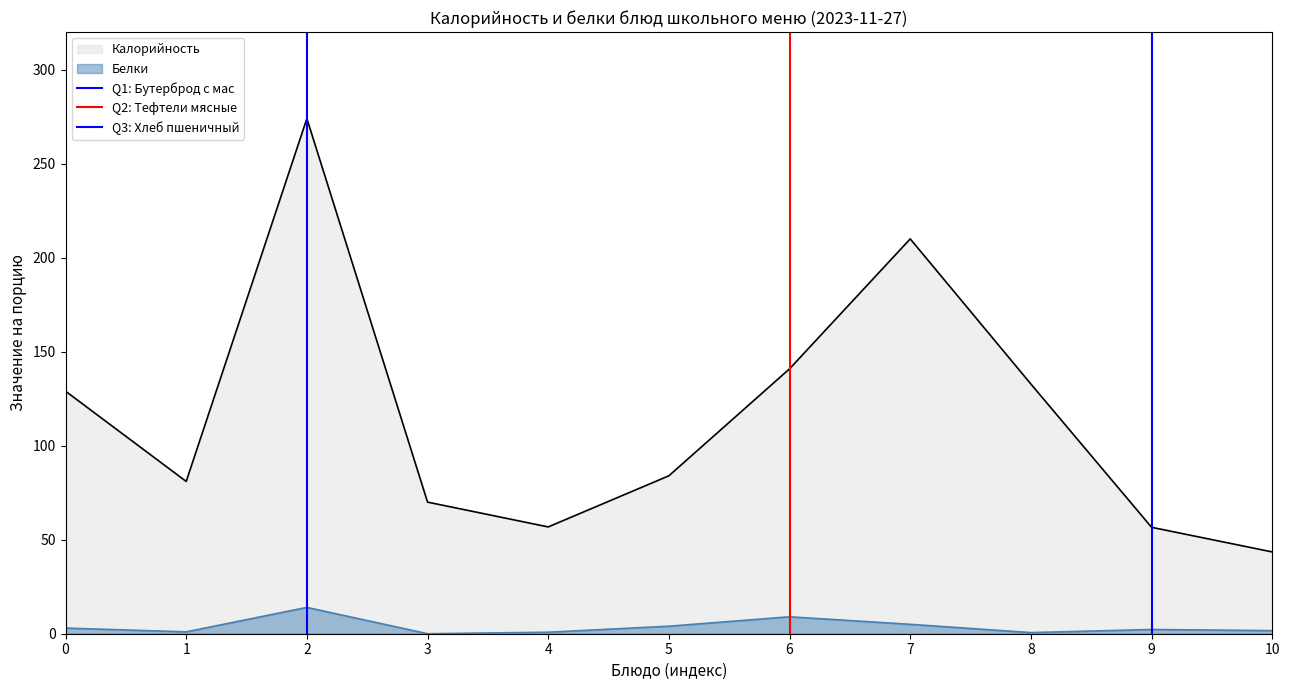

True or false: Калорийность and Белки cross at least once.

False